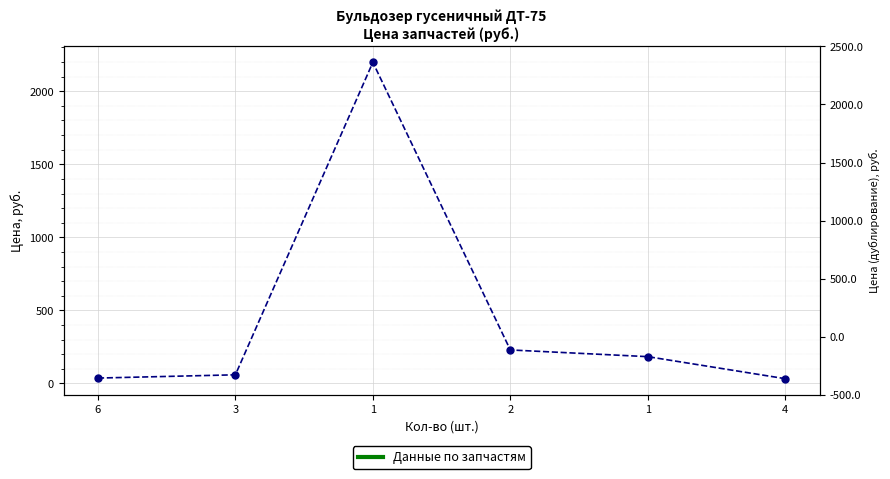

How many distinct data groups are displayed?

1